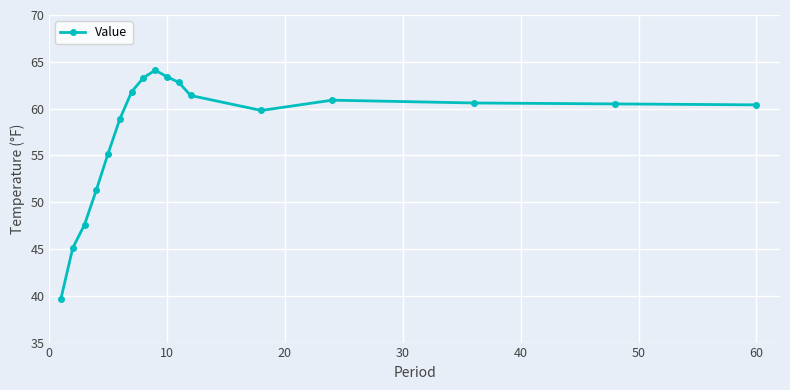

What is the maximum value shown in the chart?

64.1